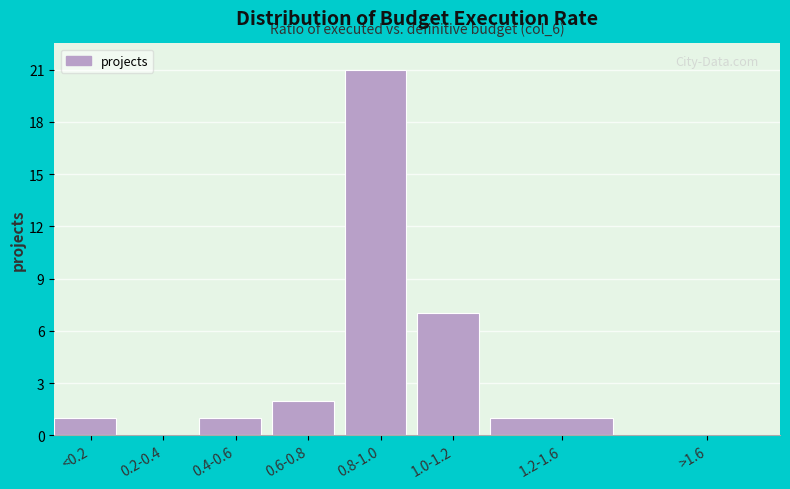

Reading right to left, list all the values displayed in this chart.

>1.6=0	1.2-1.6=1	1.0-1.2=7	0.8-1.0=21	0.6-0.8=2	0.4-0.6=1	0.2-0.4=0	<0.2=1